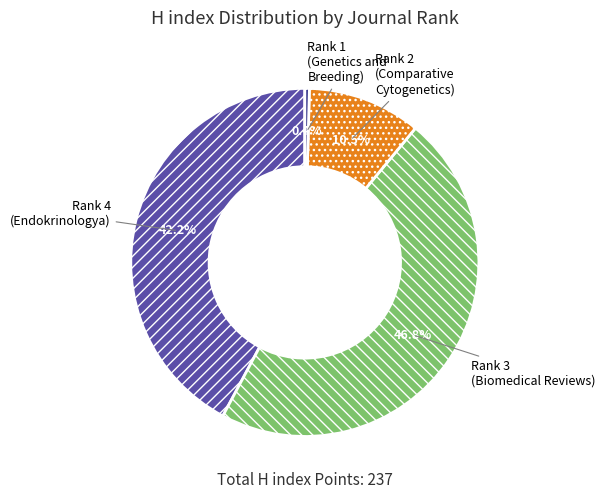

How much of the chart is everything except Rank 4 (Endokrinologya)?

57.8%